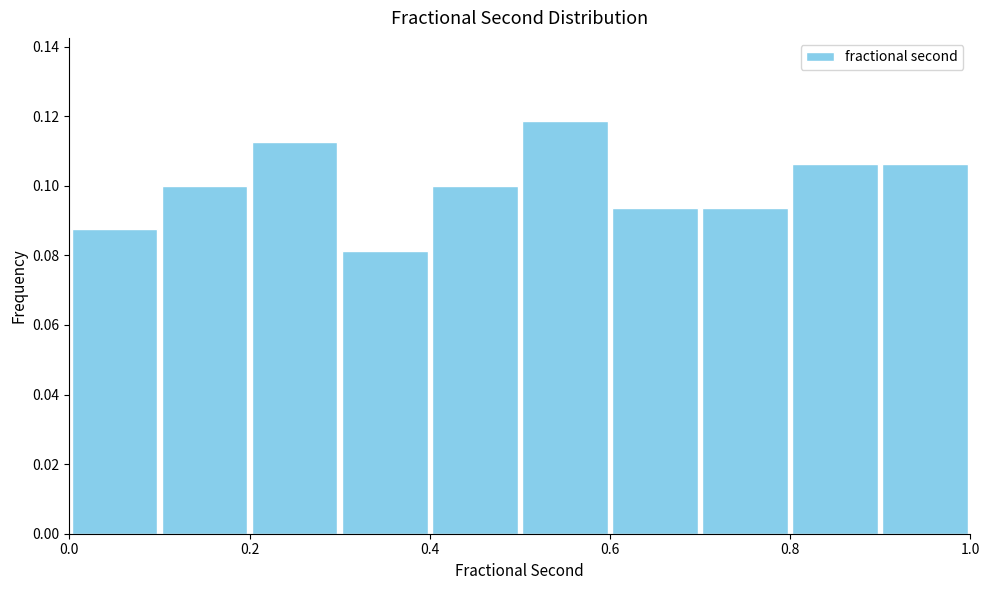

Over which range of the x-axis is the bar tallest?

0.5 to 0.6